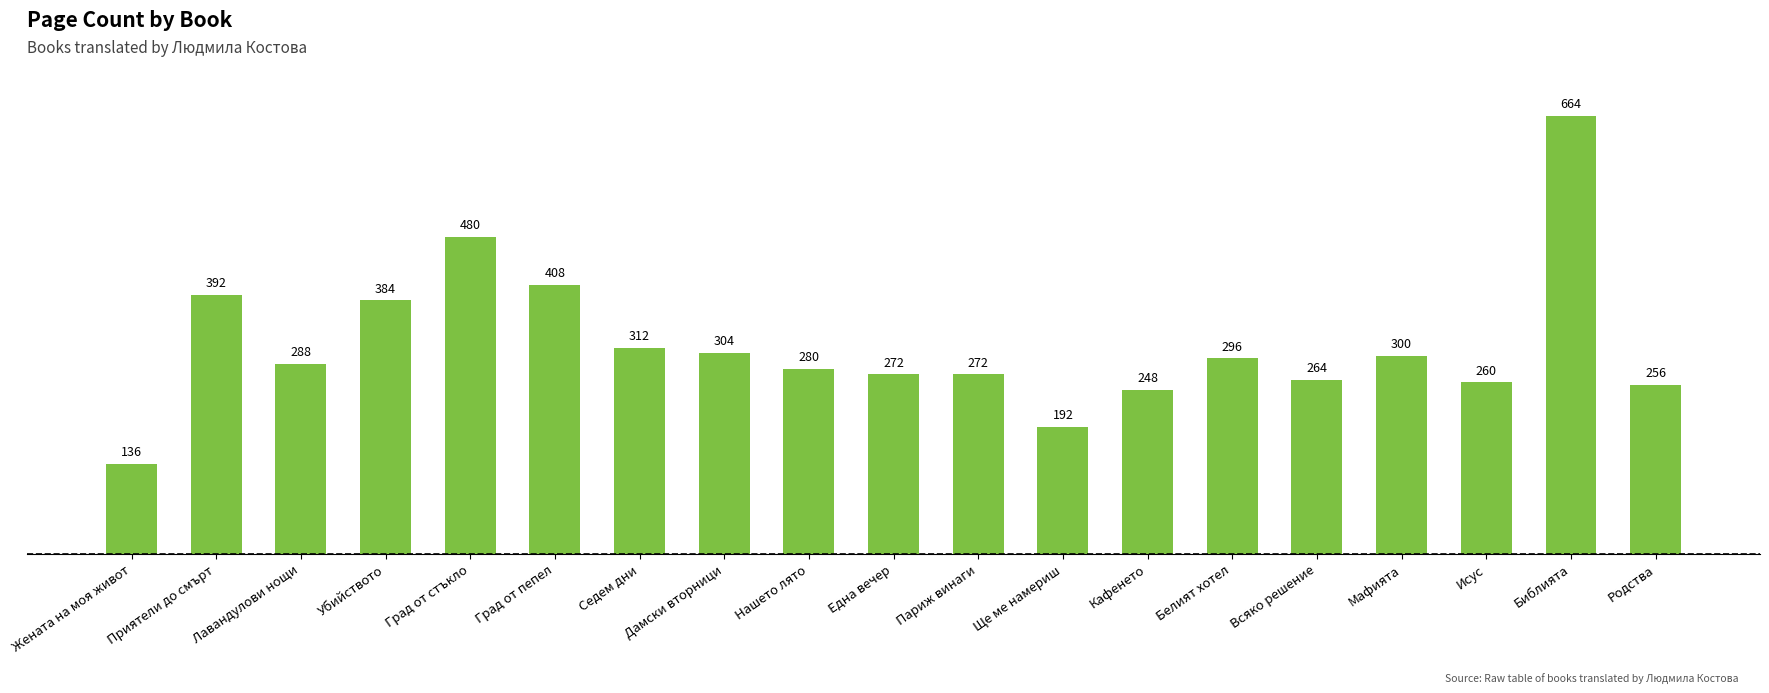

What position from the left is Белият хотел?

14